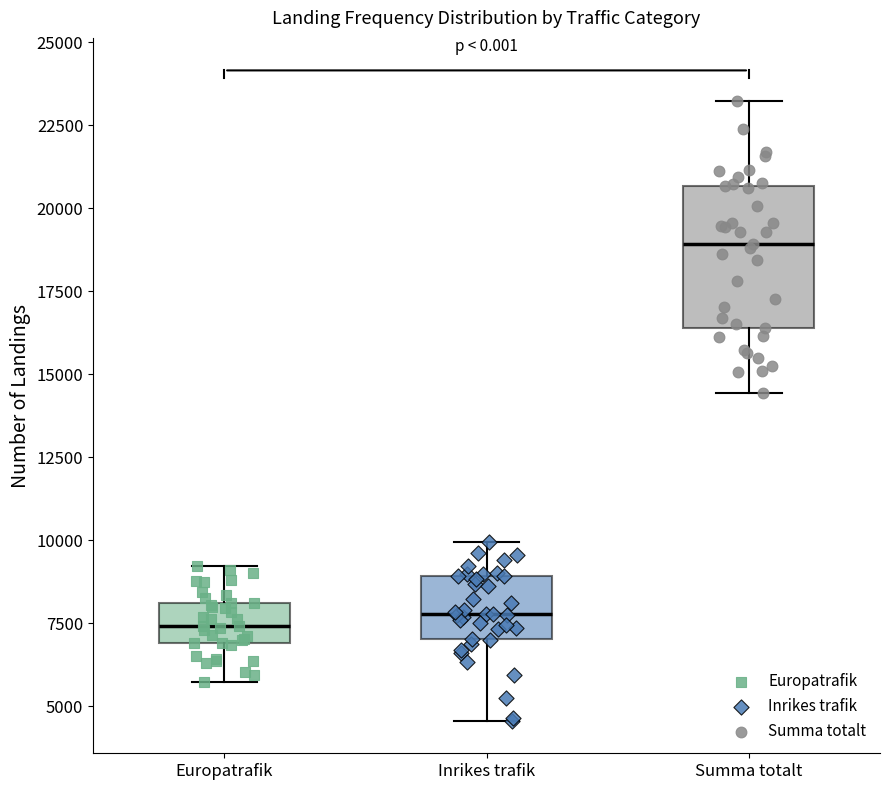

Reading left to right, transcribe this box plot: for each box, give where its median line is, the range the box spans, and where its two whiskers end, as read against the y-axis. The values are not printed on the chart, so give them approximately, as read against the axis.

Europatrafik: median 7500, box 7000 to 8000, whiskers 5500 to 9000
Inrikes trafik: median 8000, box 7000 to 9000, whiskers 4500 to 10000
Summa totalt: median 19000, box 16500 to 20500, whiskers 14500 to 23000